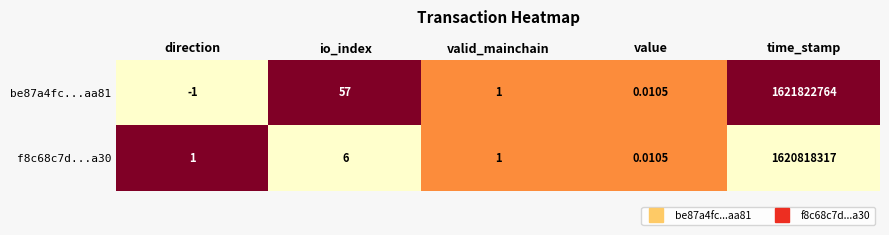

Which category has the lowest value in the f8c68c7d...a30 series?

value